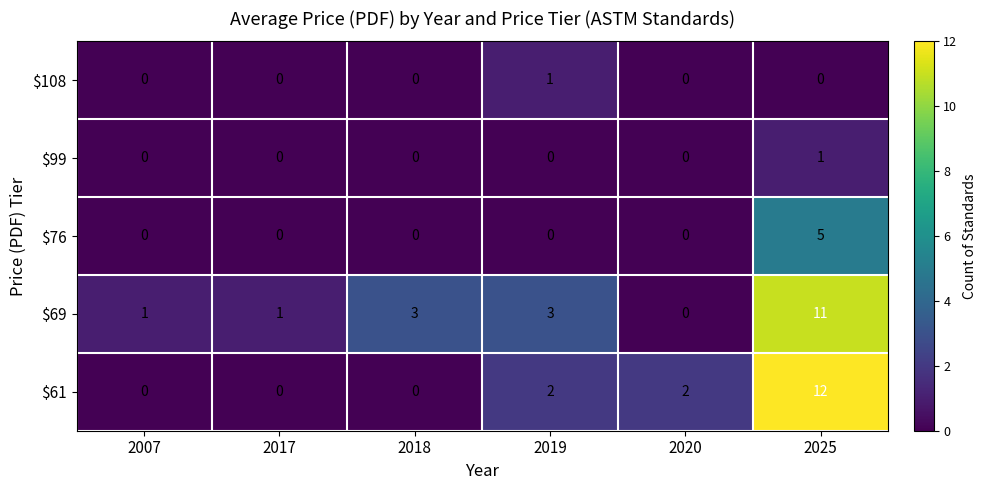

Reading left to right, extract all data points from this chart.

$108: 2007=0	2017=0	2018=0	2019=1	2020=0	2025=0
$99: 2007=0	2017=0	2018=0	2019=0	2020=0	2025=1
$76: 2007=0	2017=0	2018=0	2019=0	2020=0	2025=5
$69: 2007=1	2017=1	2018=3	2019=3	2020=0	2025=11
$61: 2007=0	2017=0	2018=0	2019=2	2020=2	2025=12